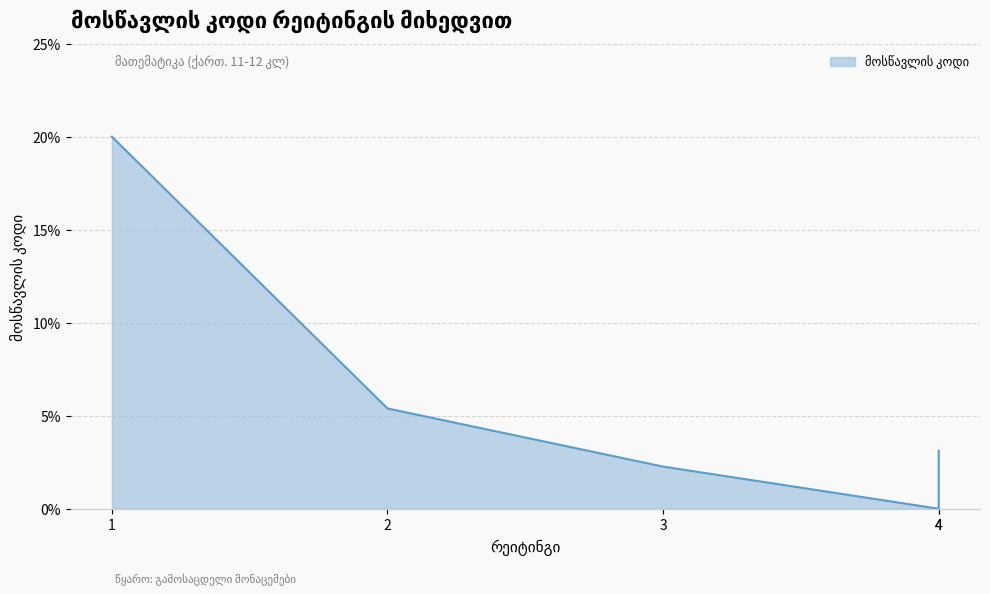

What is the average value?

6.2